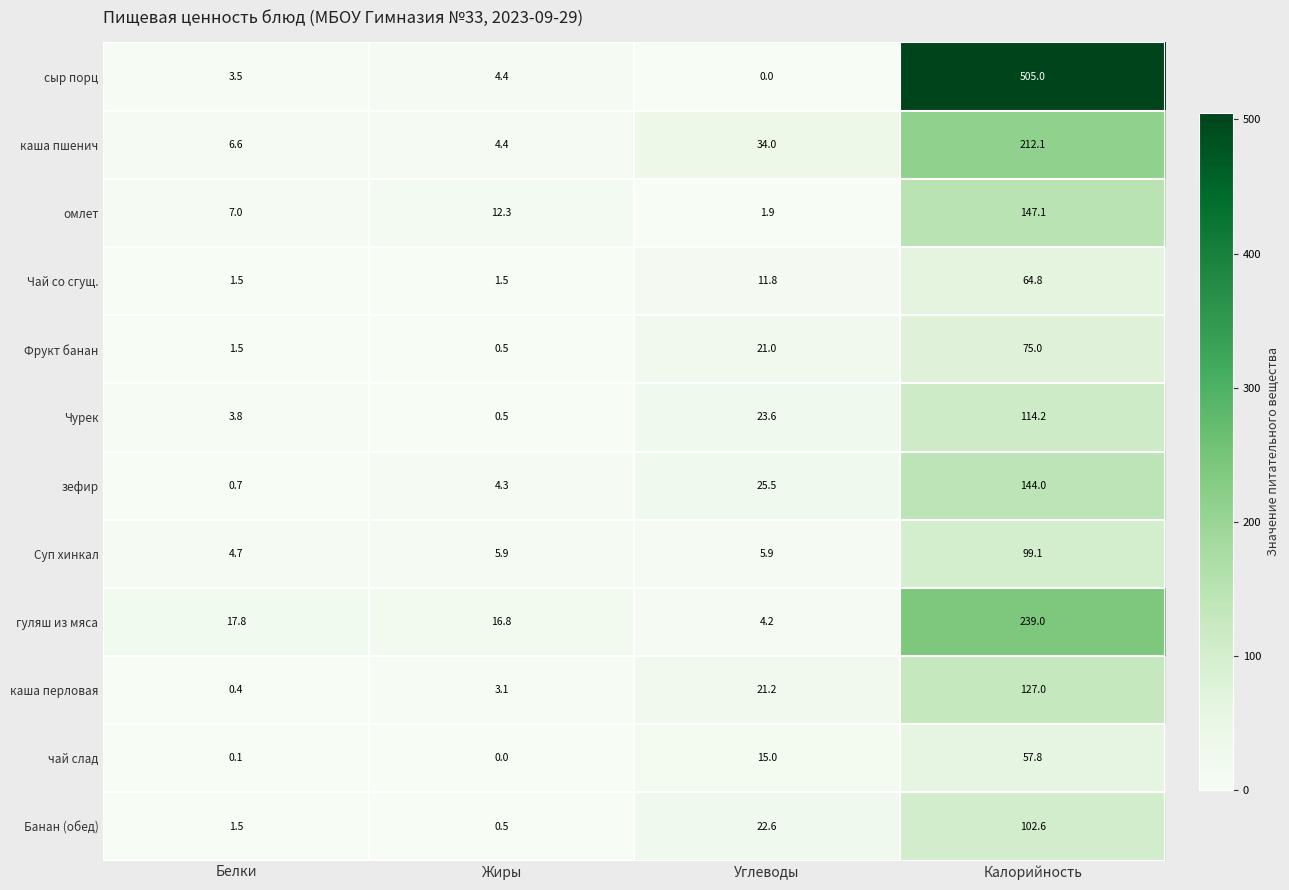

Count the number of categories in the chart.

4